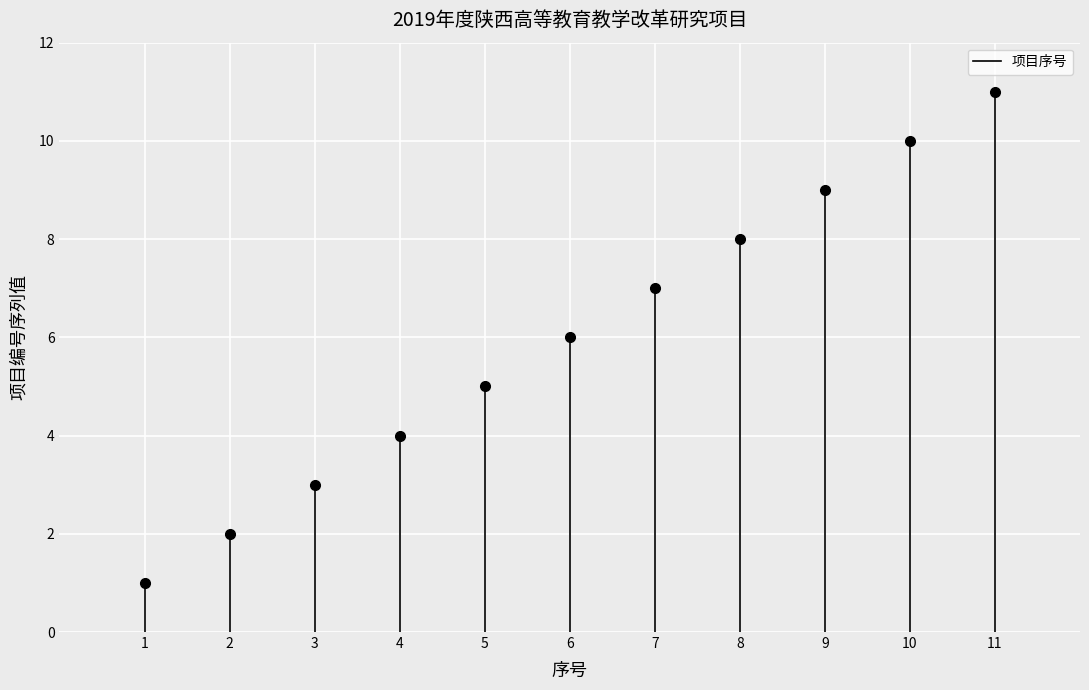

How many lines are shown in the chart?

1